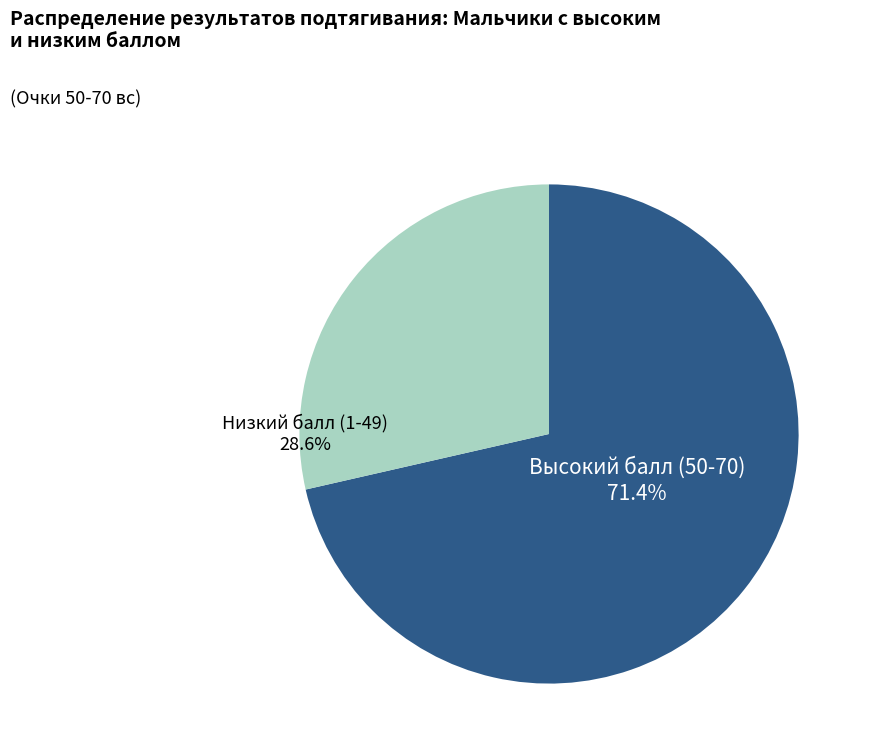

How much of the chart is everything except Высокий балл (50-70)?

28.6%